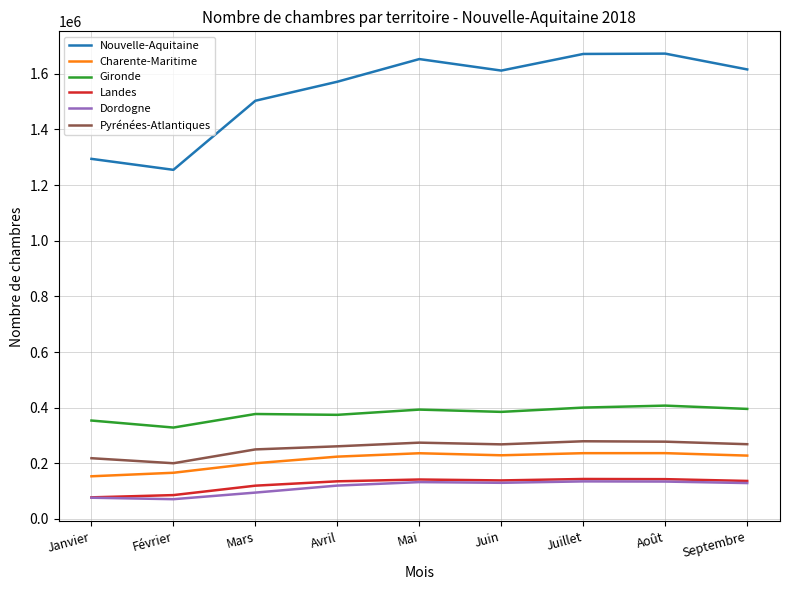

What is the highest value of the Gironde series?

407280